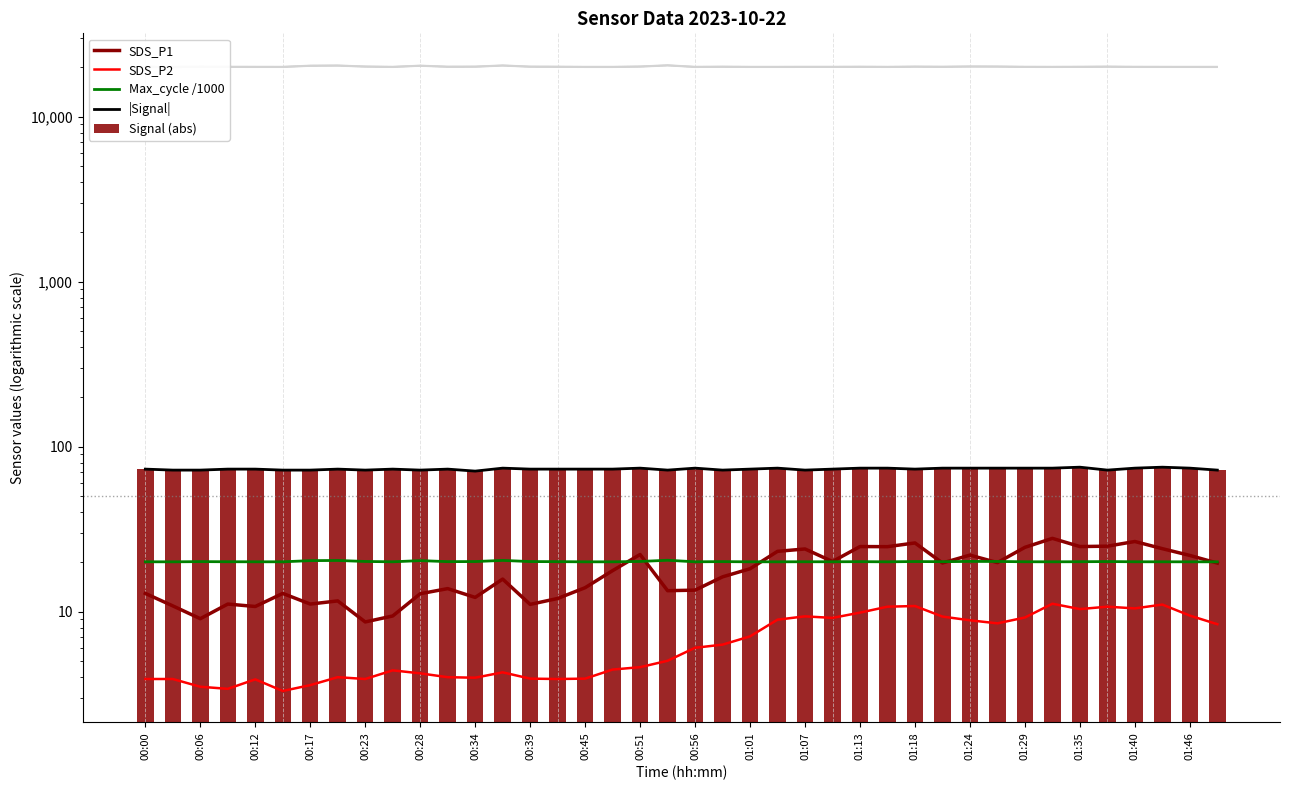

Are the bars grouped side by side (vs. stacked)?

Yes